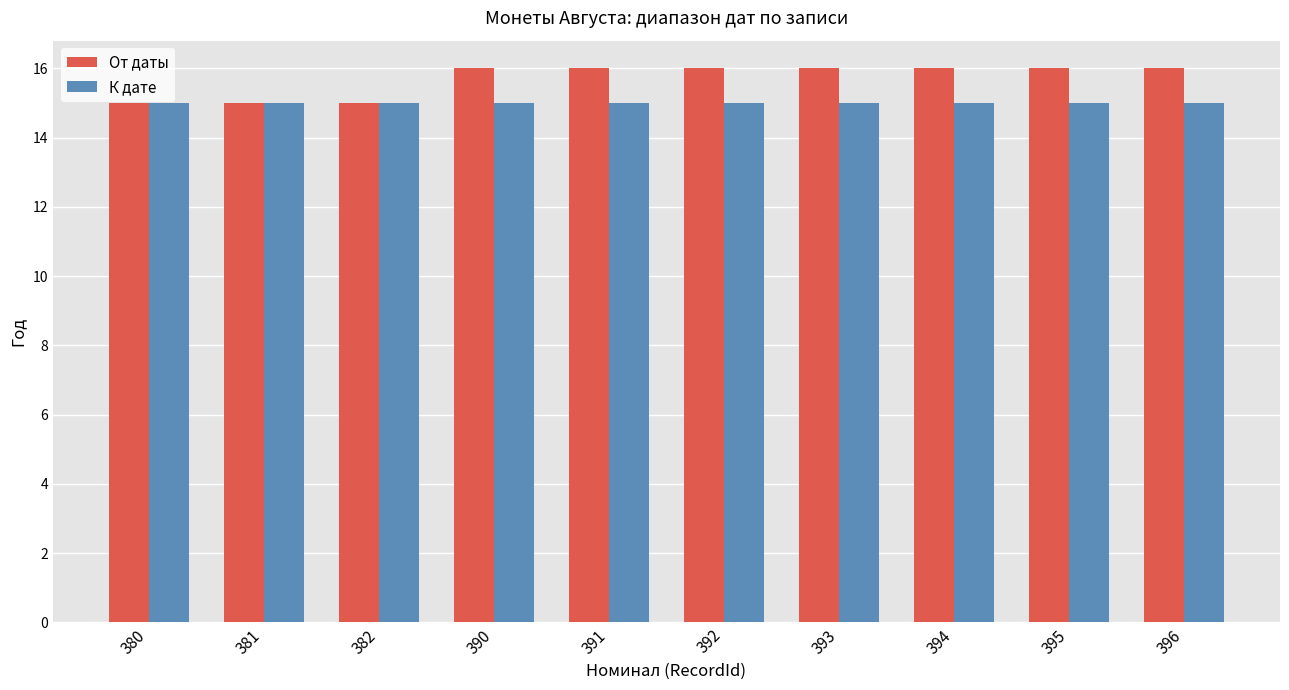

What is the greatest value displayed?

16